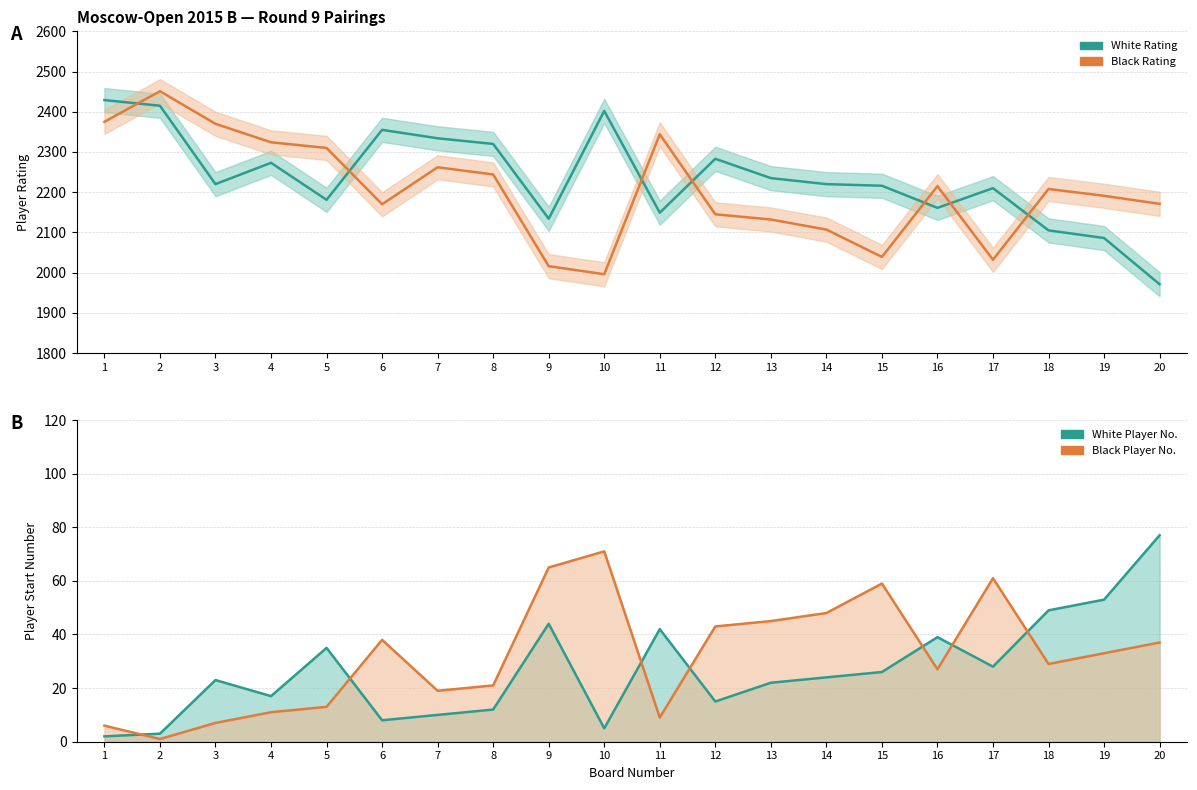

Which has a higher value, 8 or 17?

8